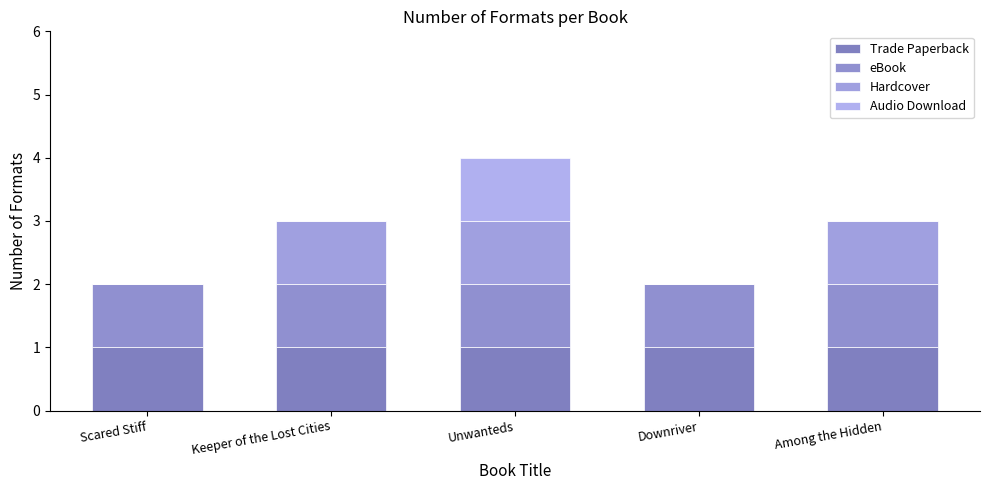

At which category is the sum across all series the highest?

Unwanteds